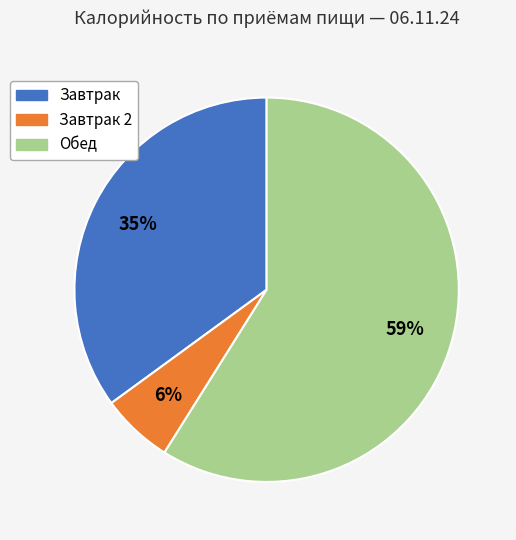

To the nearest percent, what is the difference between the largest and smallest slice percentages?

53%